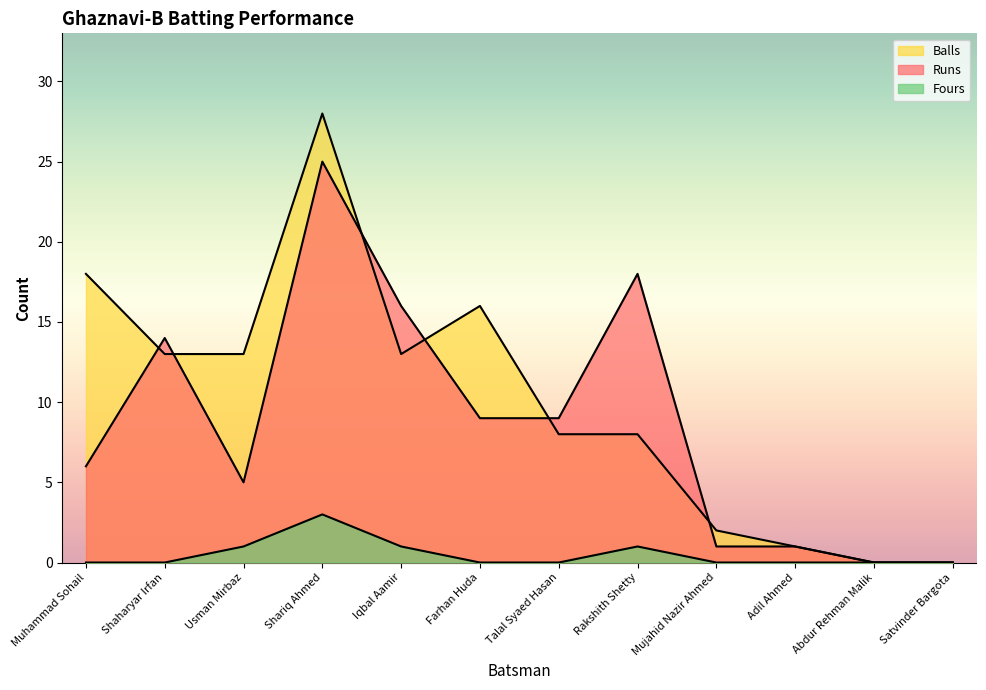

What is the sum of all Fours values?

6